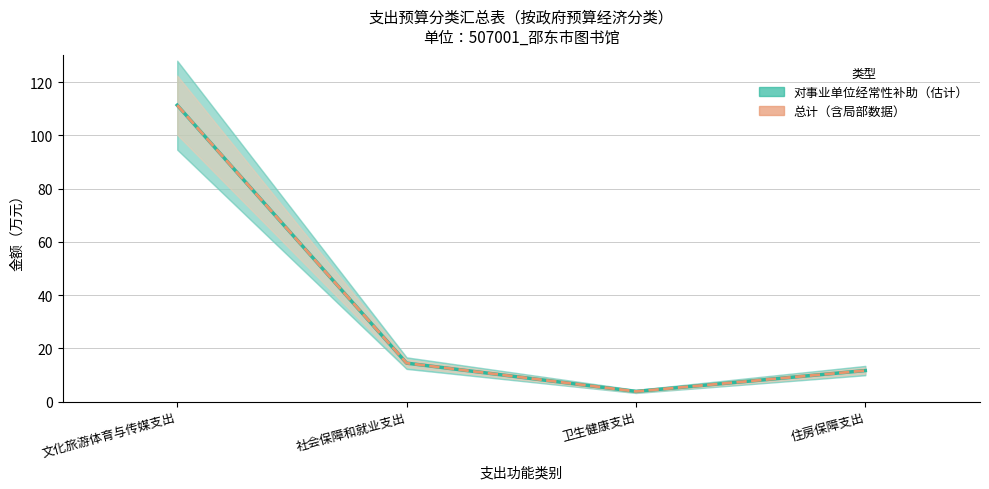

What is the value of the 对事业单位经常性补助（估计） point at the 1st from the left?

111.3